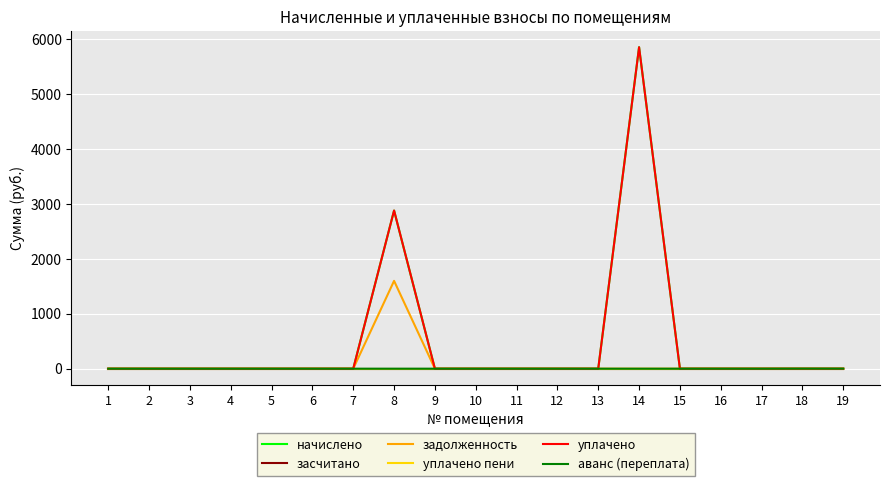

Is this an area chart (filled region under the line)?

No